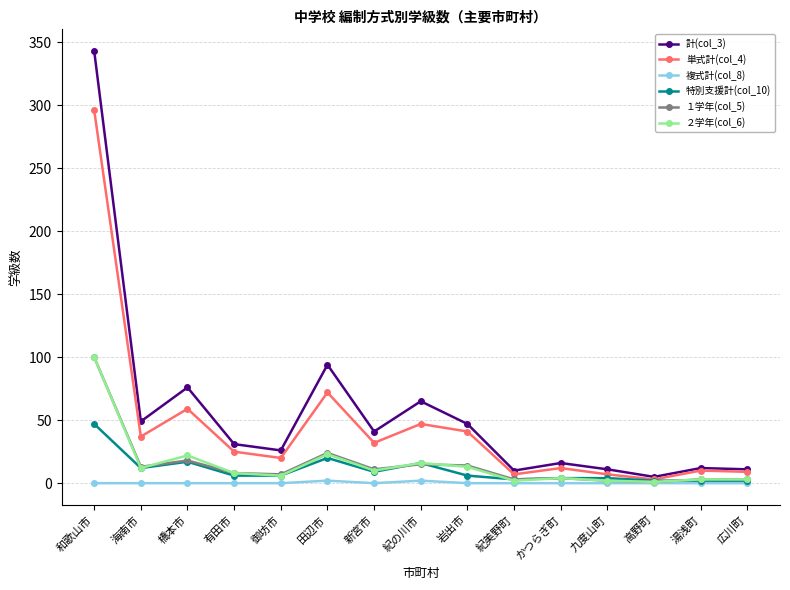

Is it true that 計(col_3) equals 87 at 紀の川市?

False